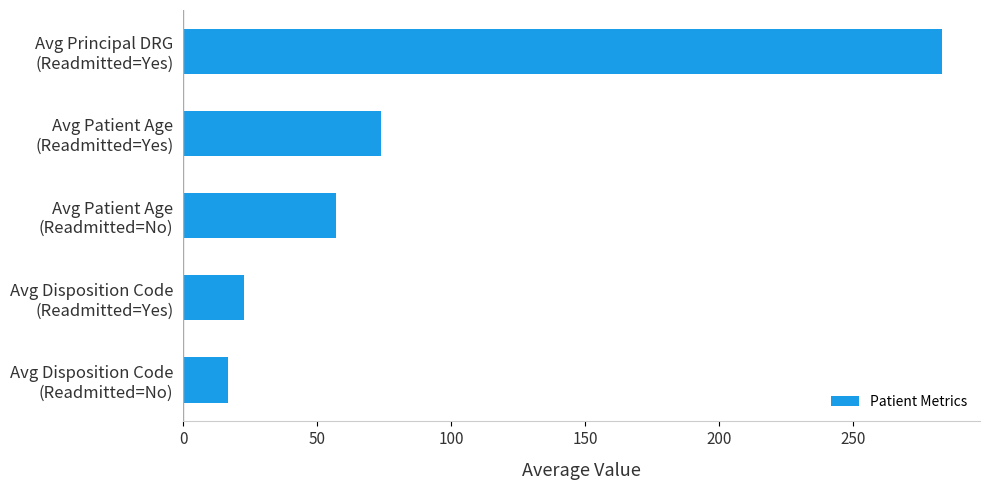

What is the difference between the maximum and minimum values?

266.4